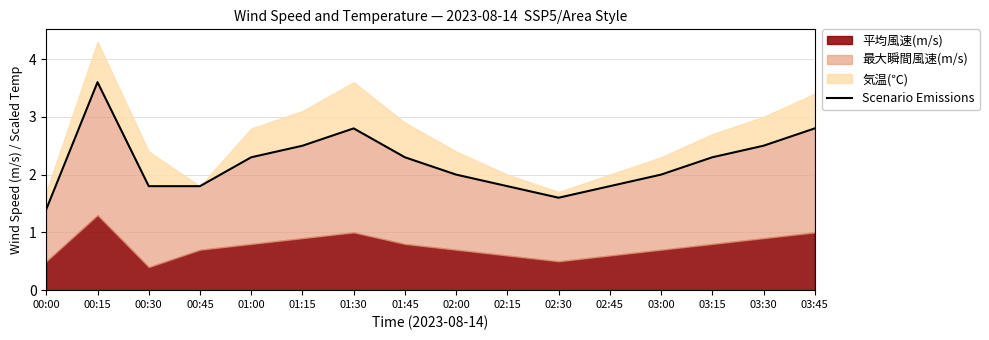

What value does the data have at 00:00?

1.4